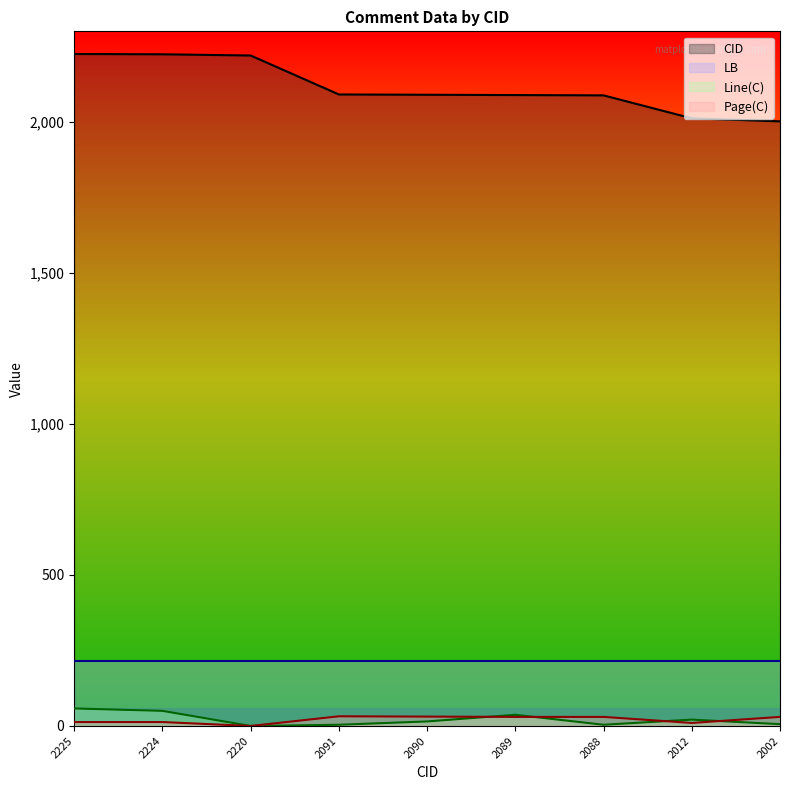

At which label is CID closest to 2113?

2091